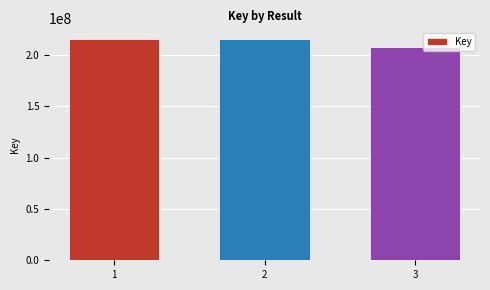

What is the average value?

212533494